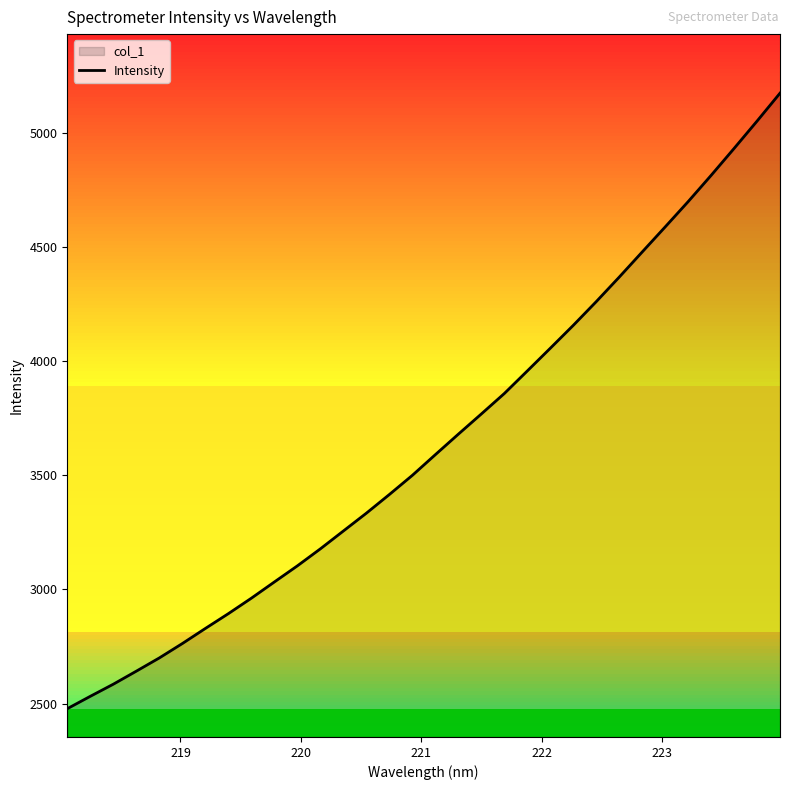

What is the greatest value displayed?

5174.1